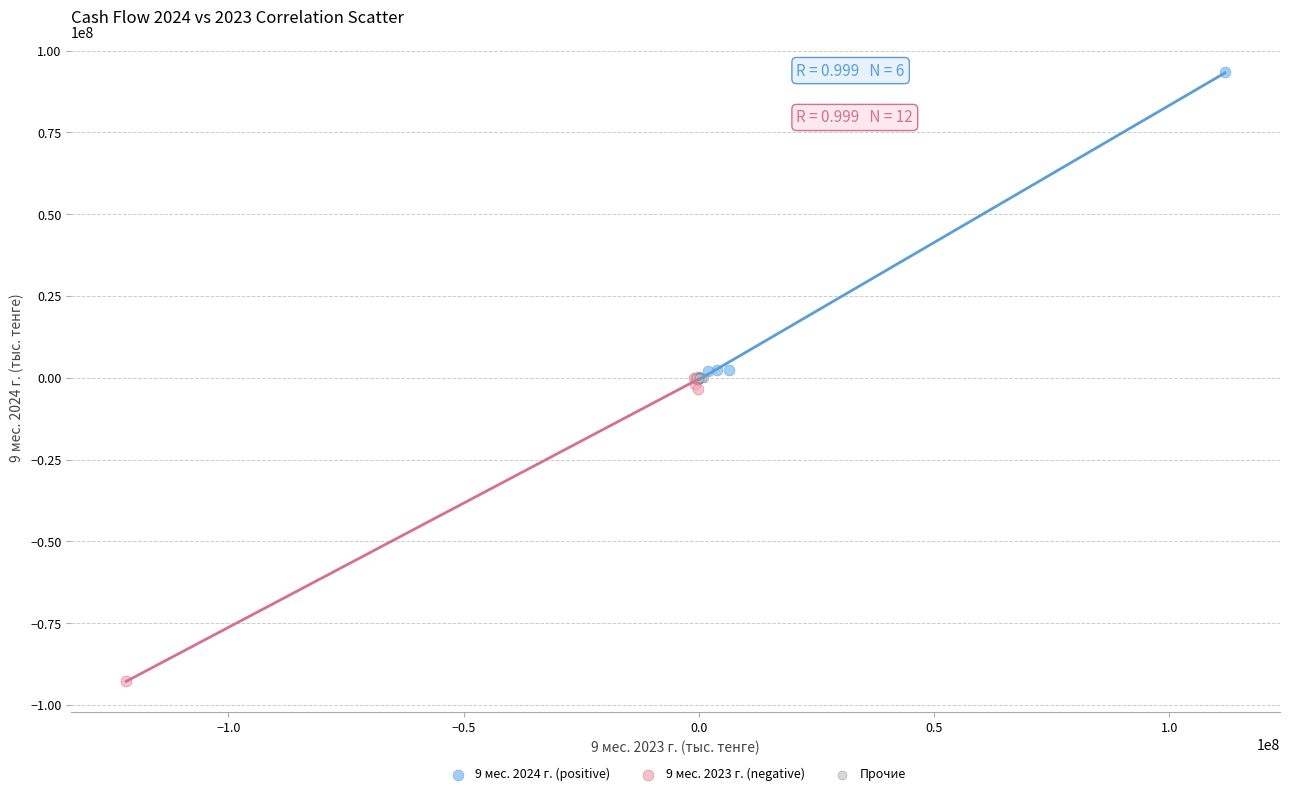

Which series contains the highest Y value?

9 мес. 2024 г. (positive)